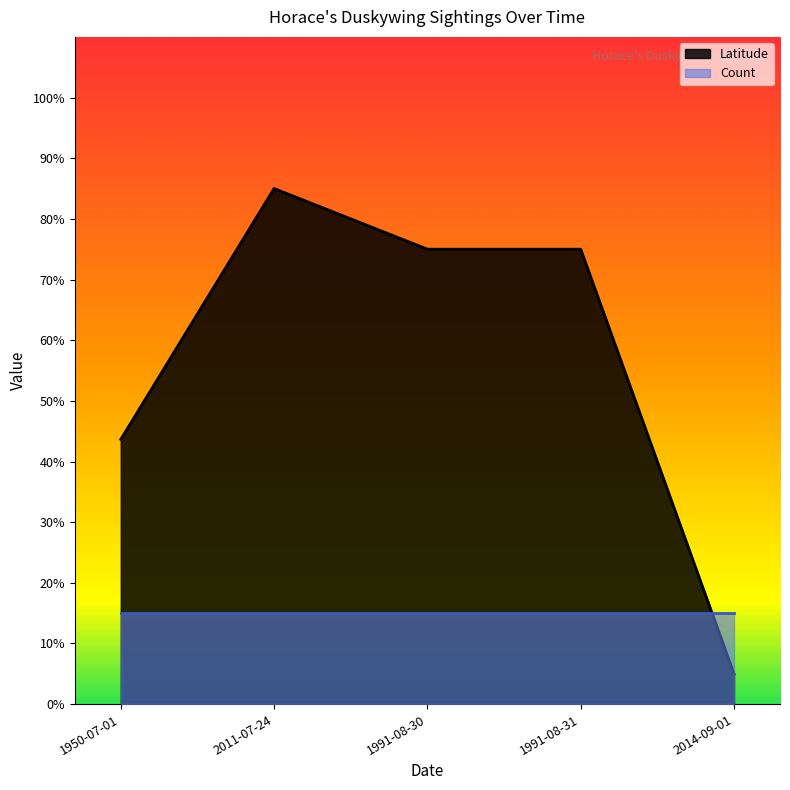

Read the value at 1991-08-31.

0.8